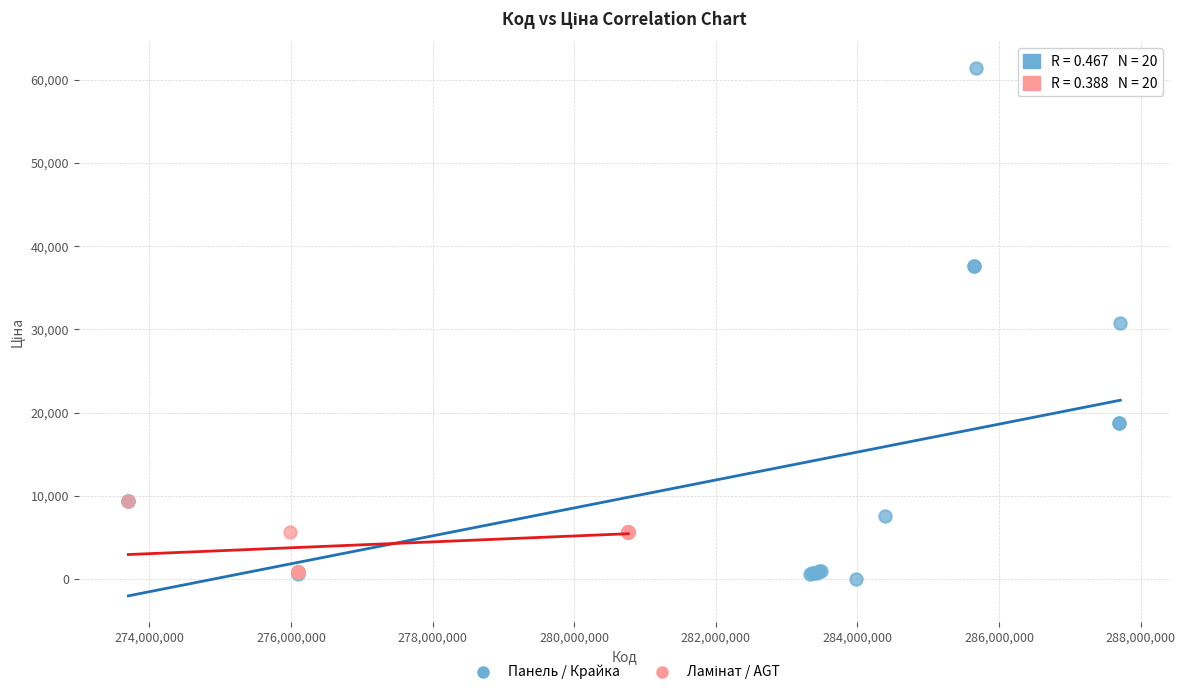

Which series has the largest Y range (max minus min)?

Панель / Крайка